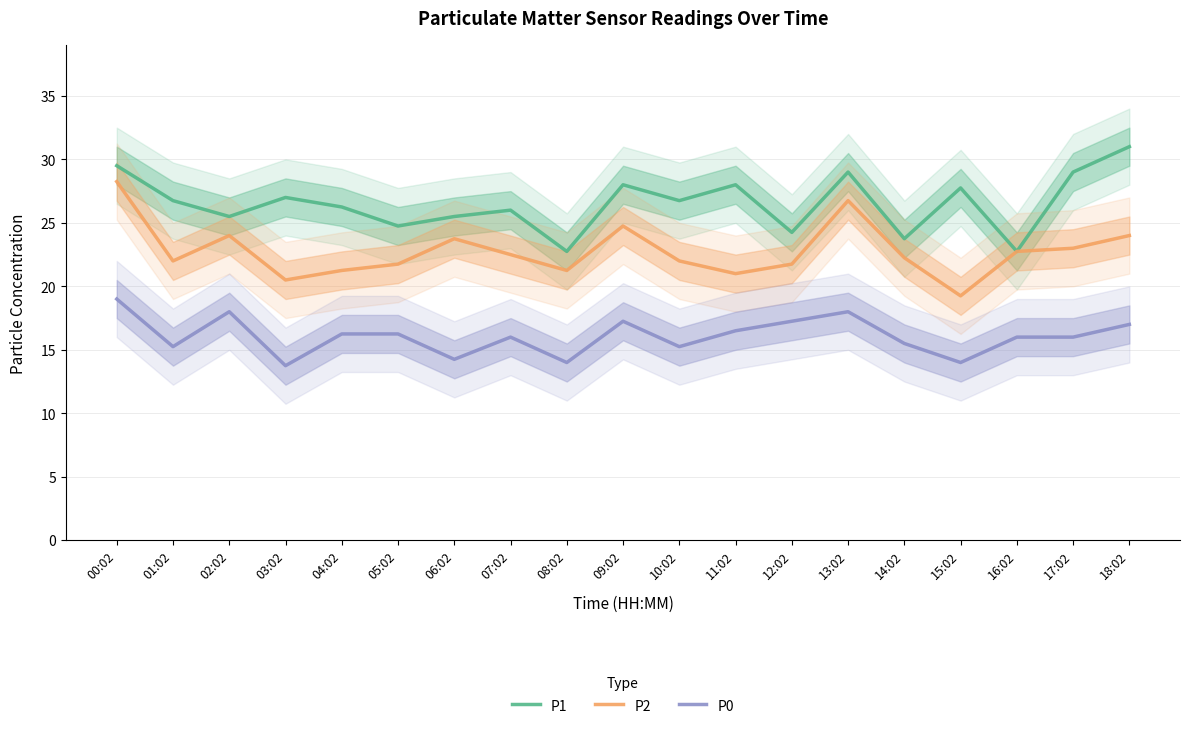

How many data points does each series have?

19